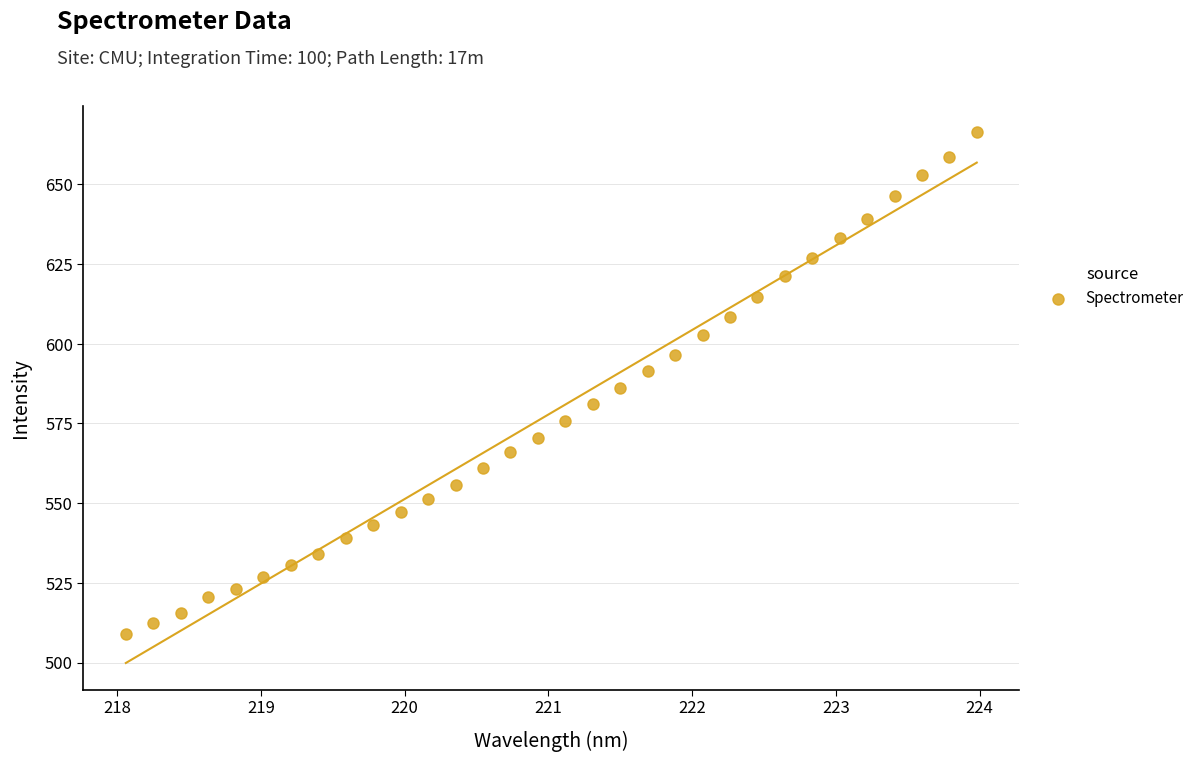

What is the range of Y values (max minus min)?

157.4